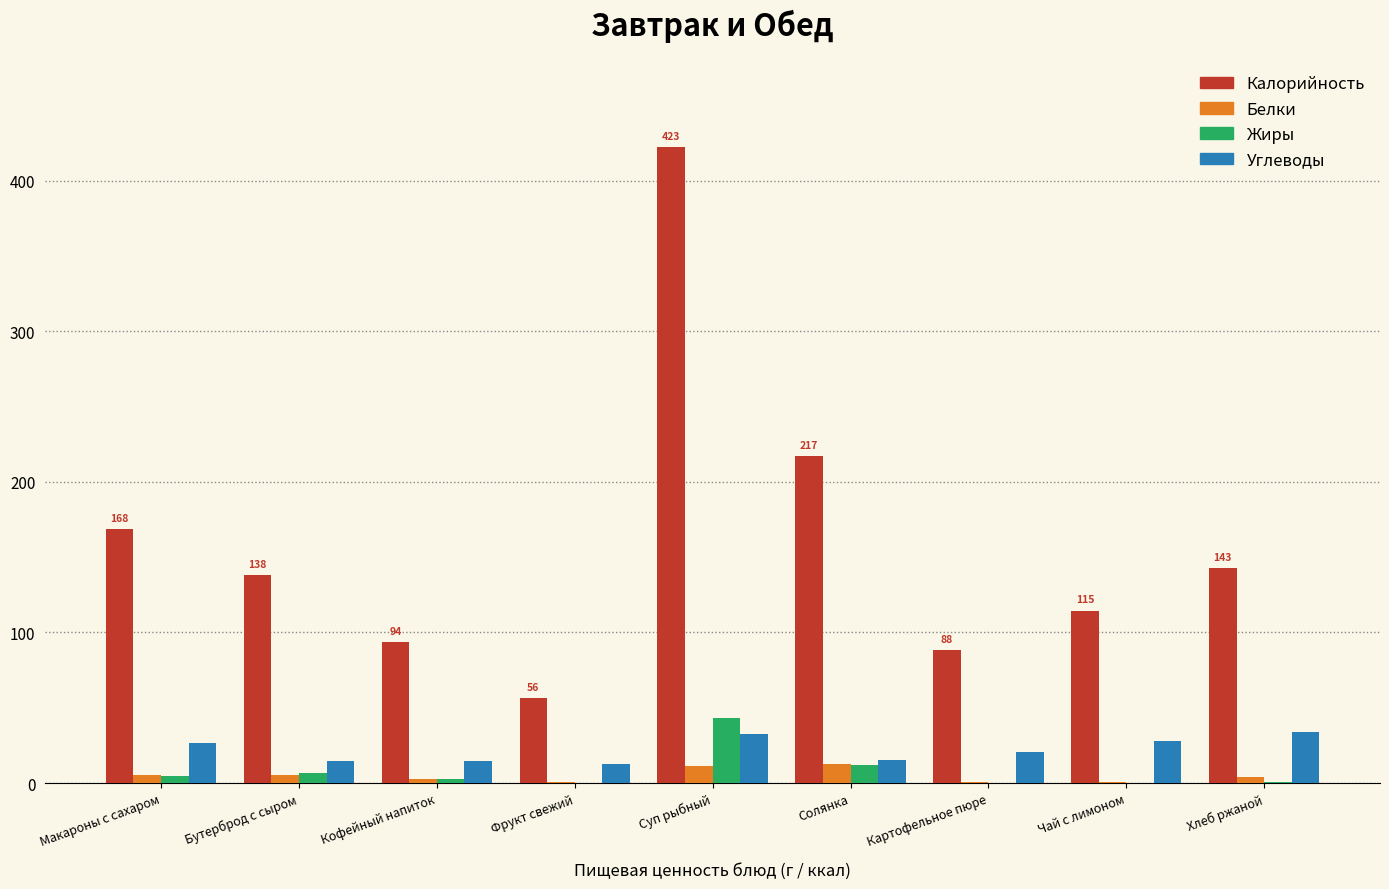

At which category does the chart reach its peak across all series?

Суп рыбный